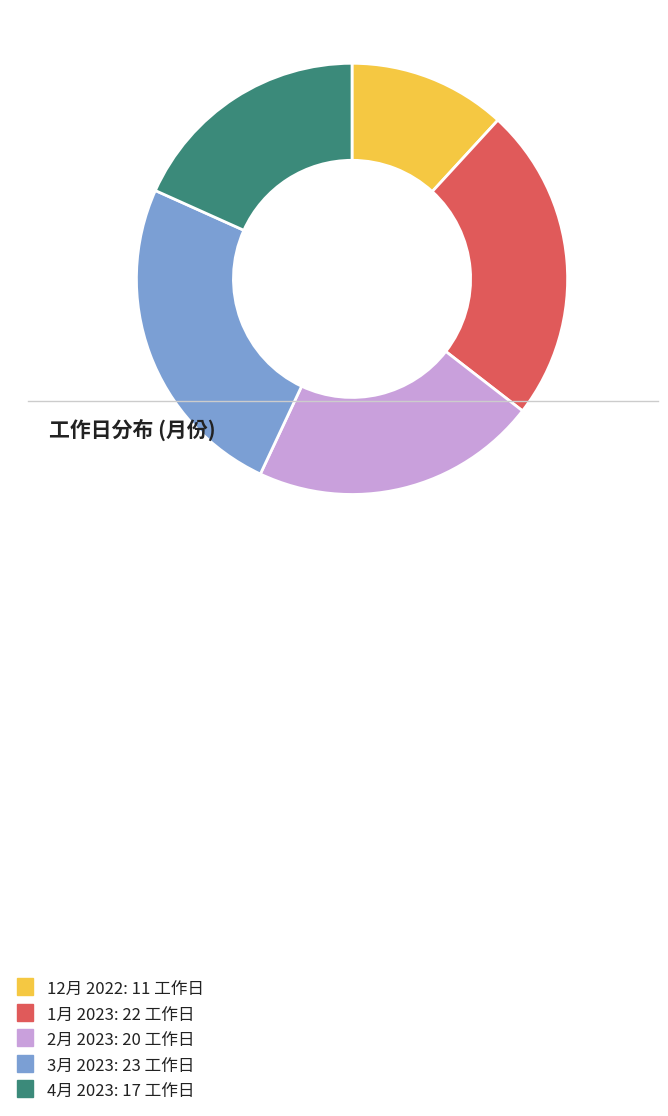

What is the largest slice in the pie chart?

3月 2023